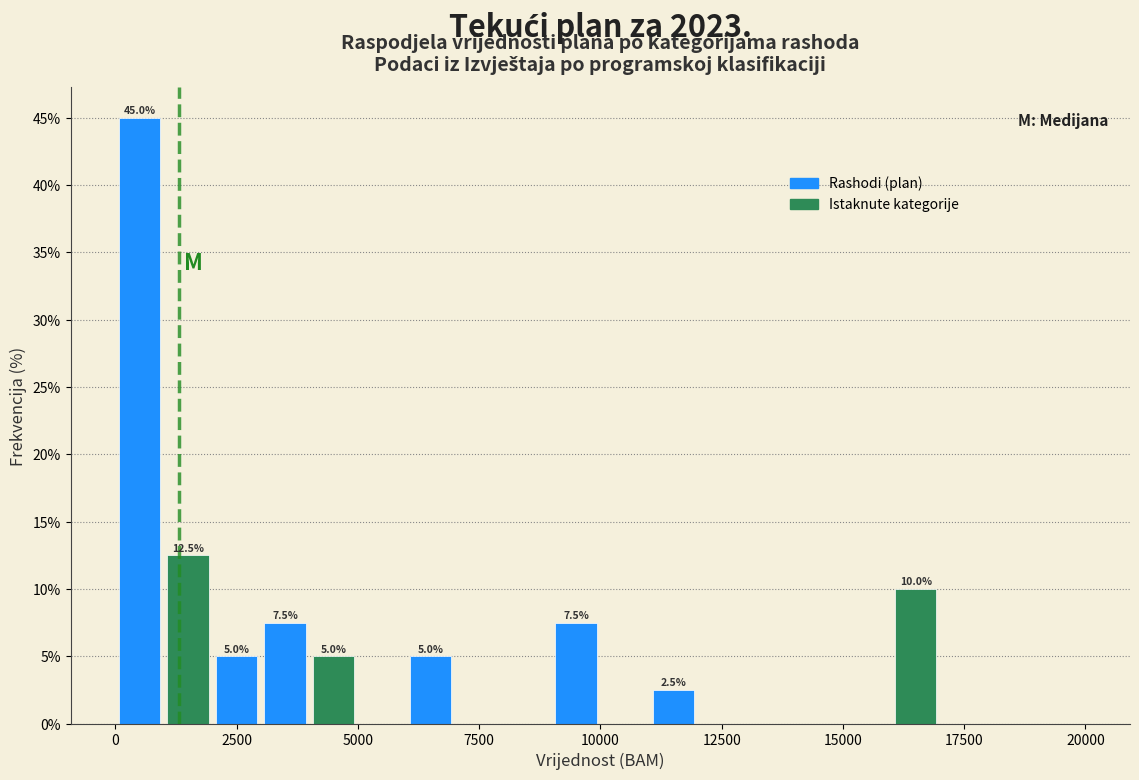

Read against the x-axis, roughly where is the centre of the tallest bar?

500